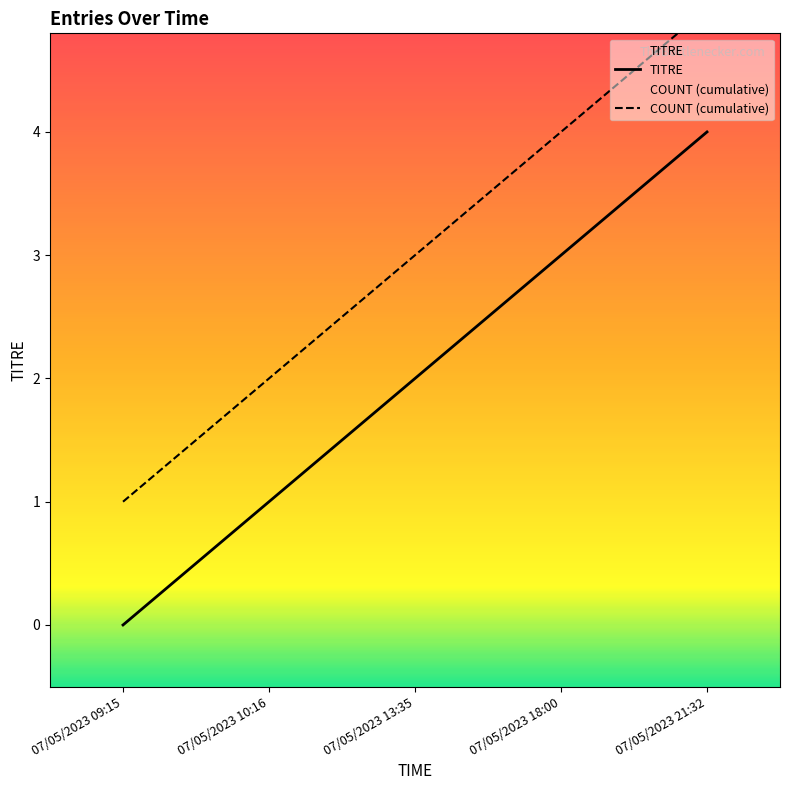

Rank the series by their maximum value, from lowest to highest.

TITRE, COUNT (cumulative)